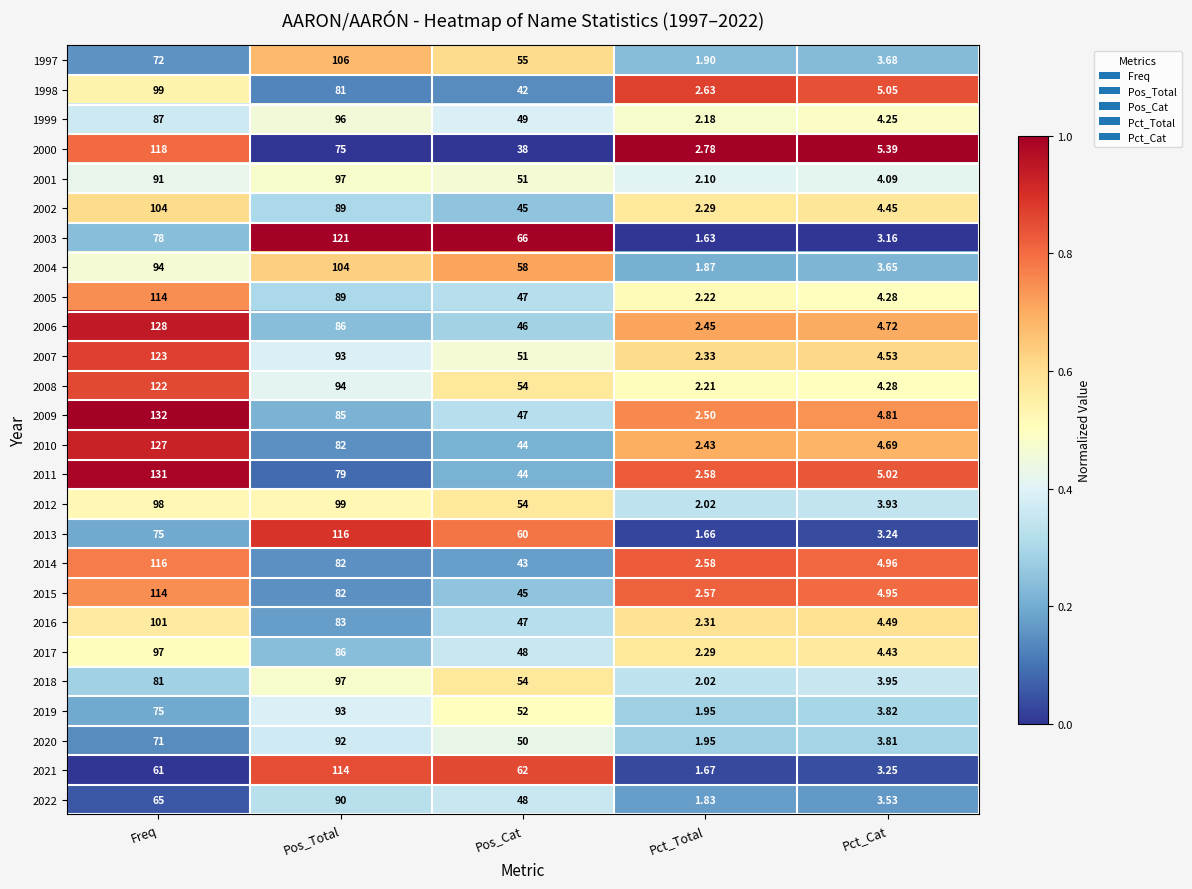

At which category does the chart reach its minimum across all series?

Pct_Total